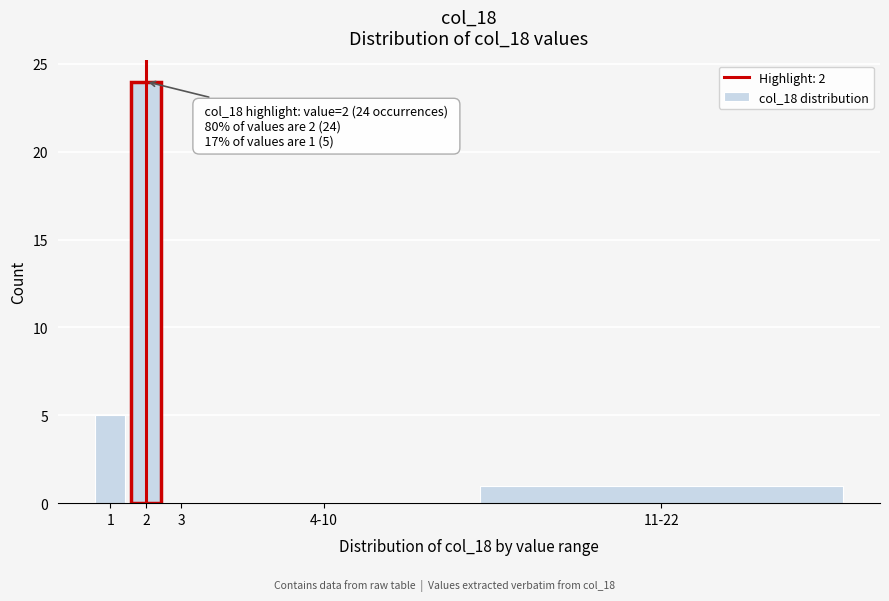

Reading right to left, list all the values displayed in this chart.

11-22=1	4-10=0	3=0	2=24	1=5